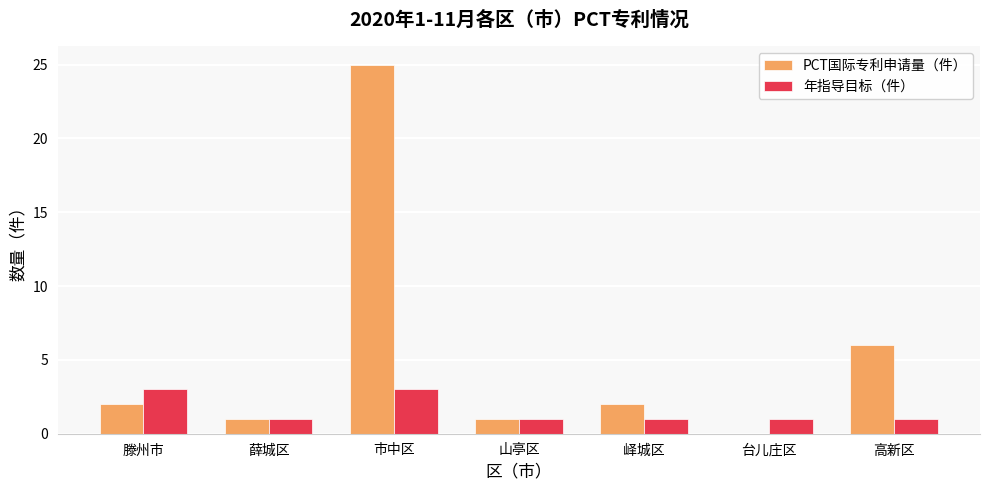

Which series has the widest spread of values?

PCT国际专利申请量（件）